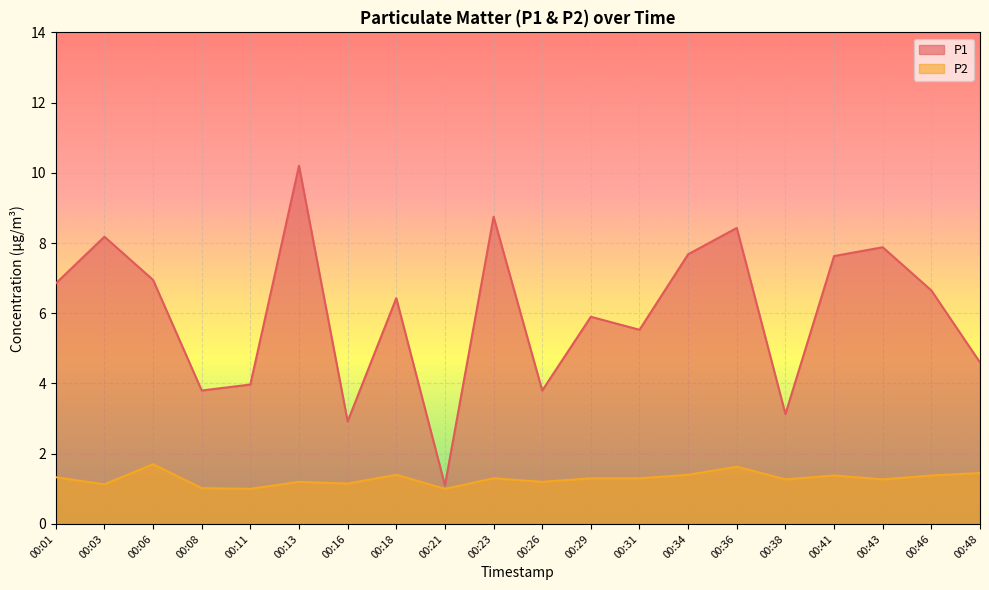

What is the average value of the P2 series?

1.3